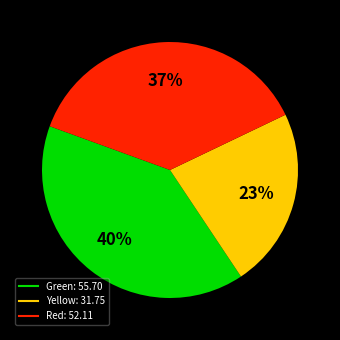

Is there a majority slice in this chart?

No